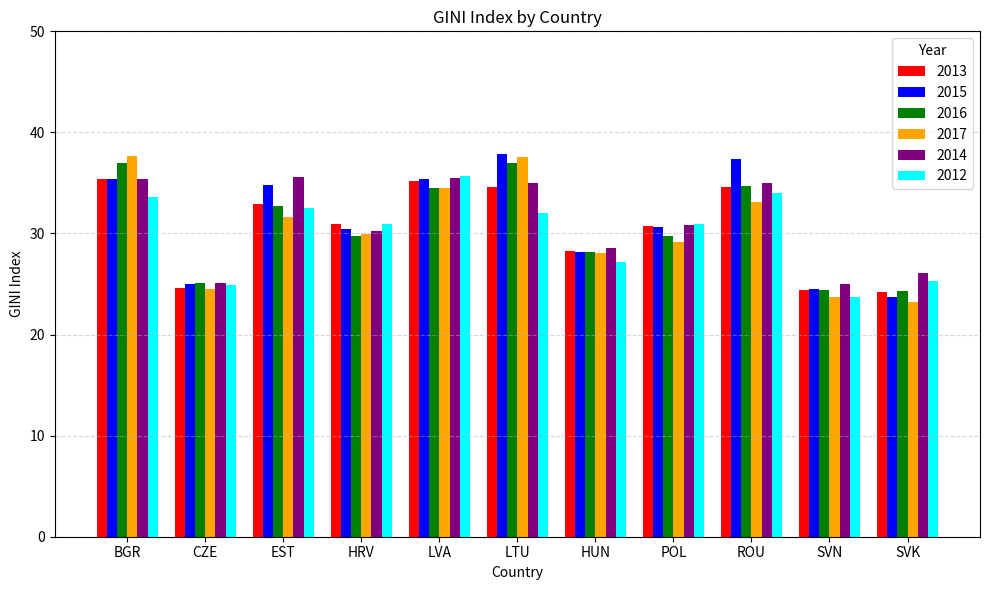

What is the maximum value shown in the chart?

37.9